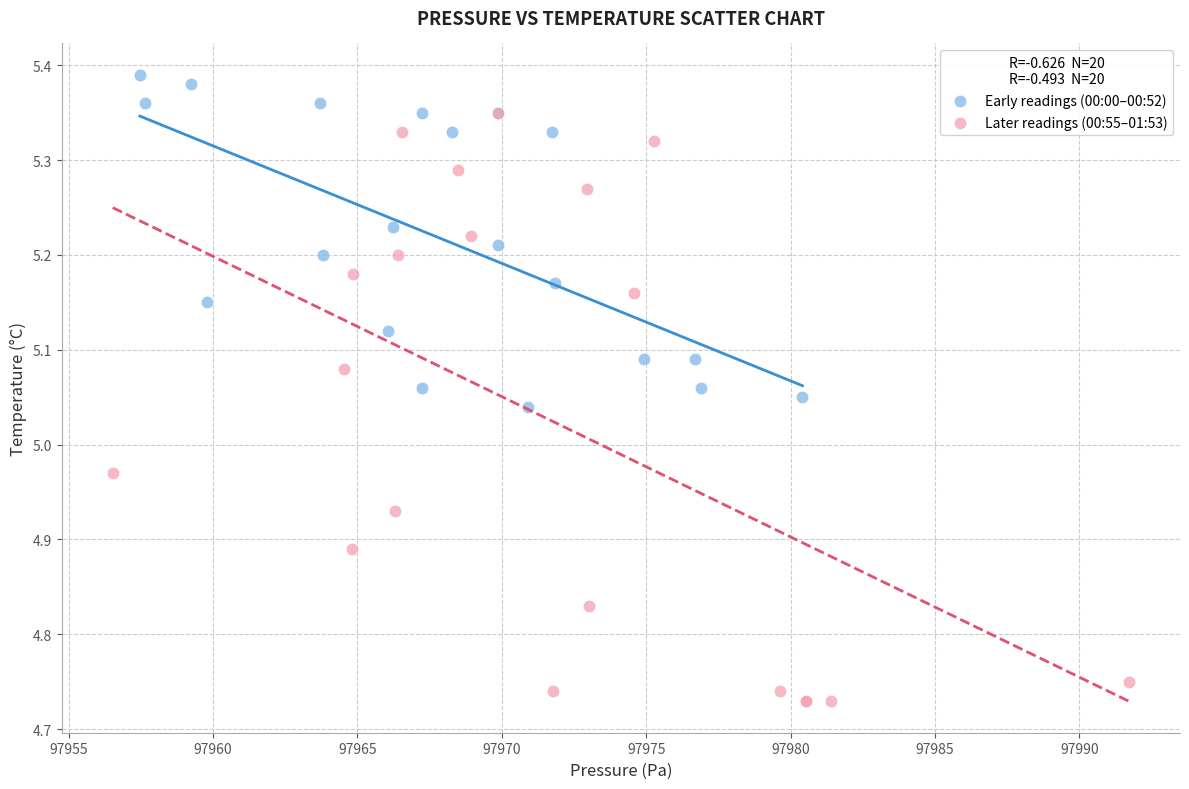

Which series reaches the maximum Y coordinate?

Early readings (00:00–00:52)